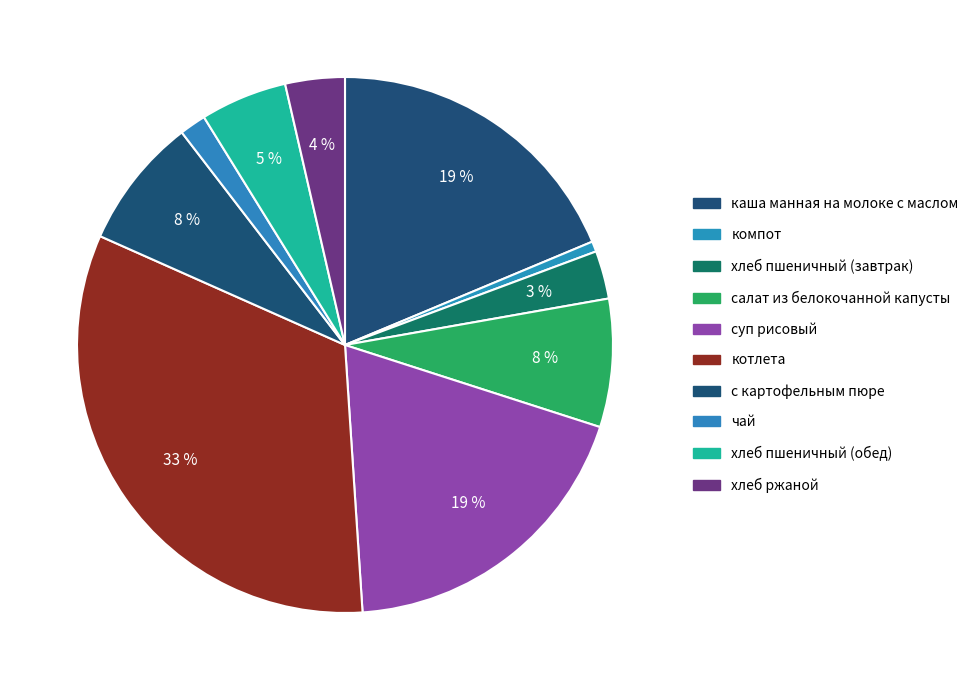

Does any single category account for the majority?

No